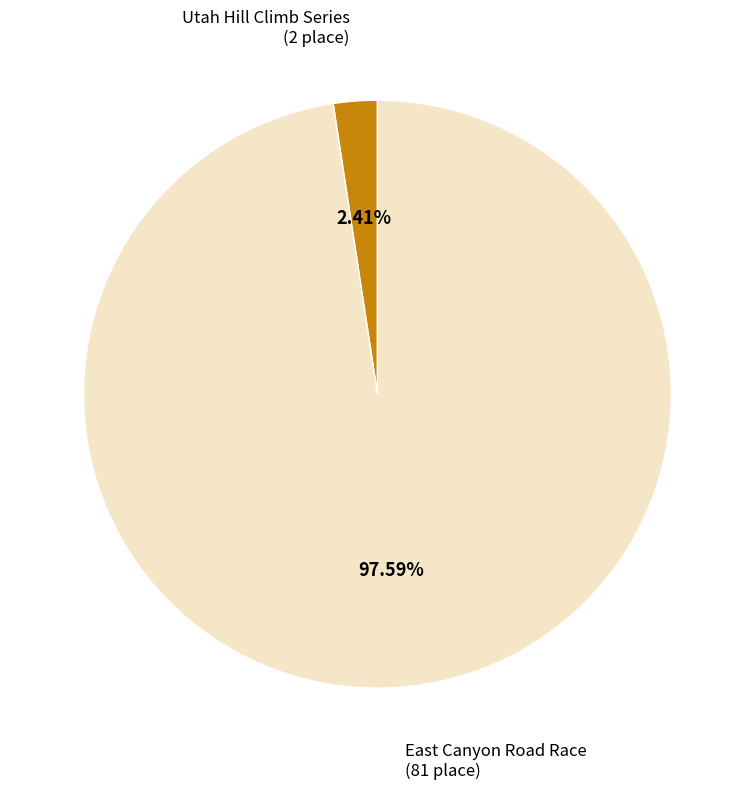

What is the total percentage of Utah Hill Climb Series and East Canyon Road Race?

100.0%